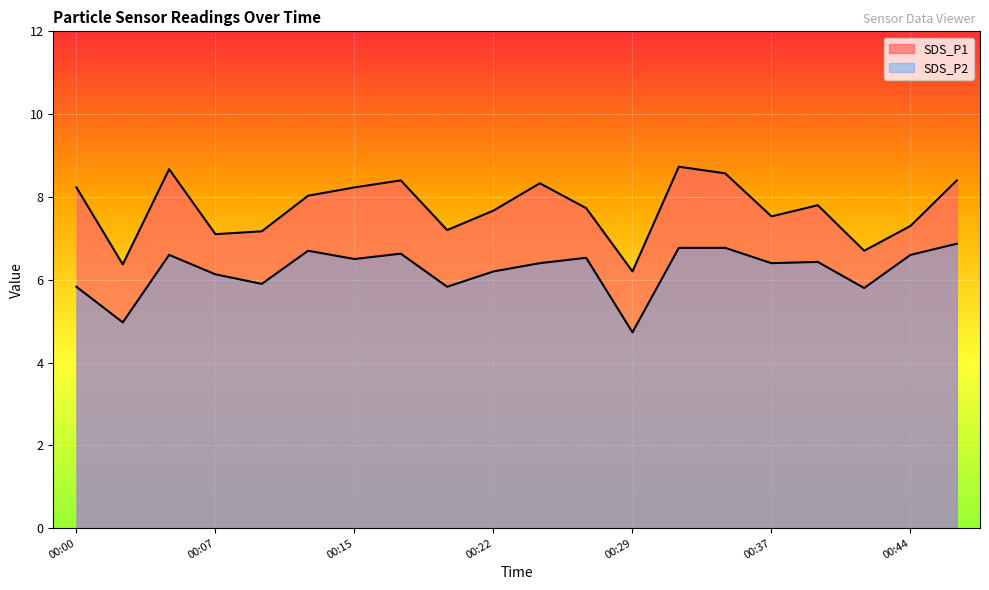

What is the value of the SDS_P2 point at the 3rd from the left?

6.6